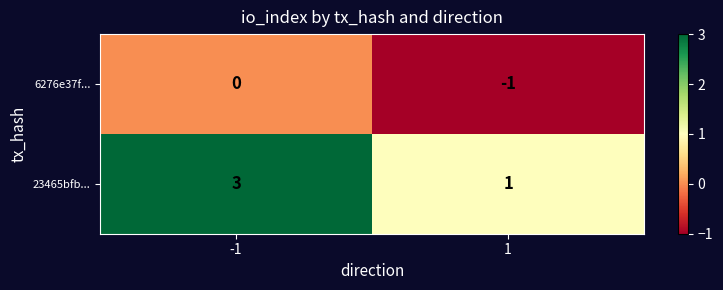

What is the minimum value shown in the chart?

-1